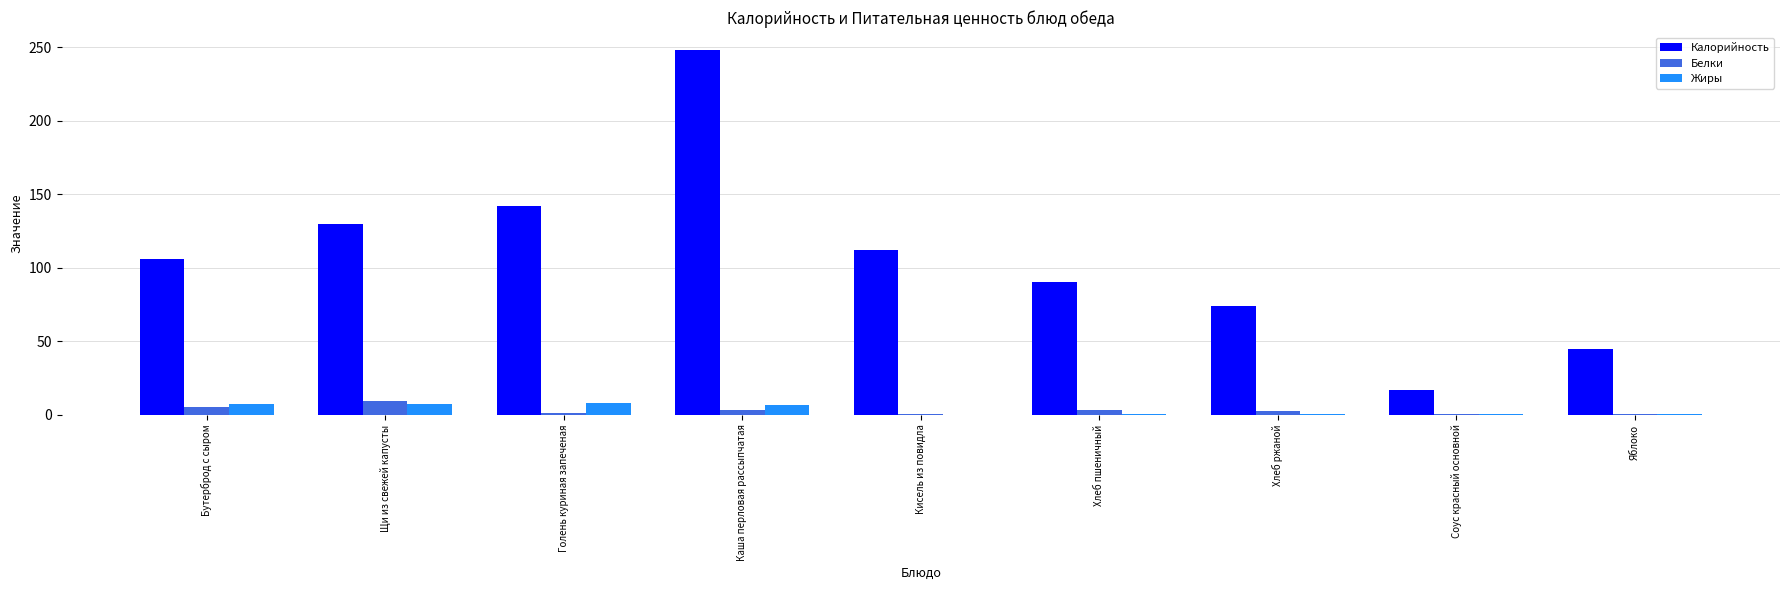

What is the highest value of the Белки series?

9.0